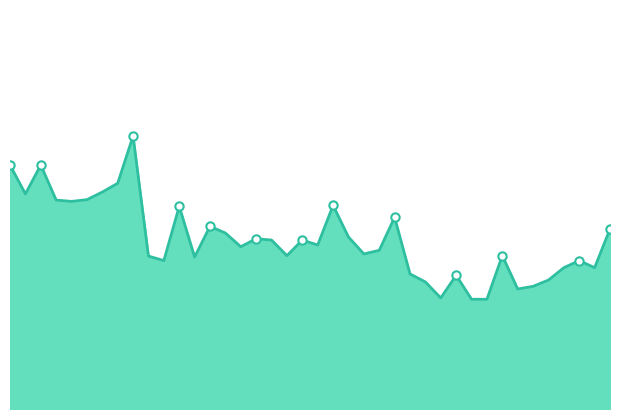

At which category does the data reach its first local valley?

00:02